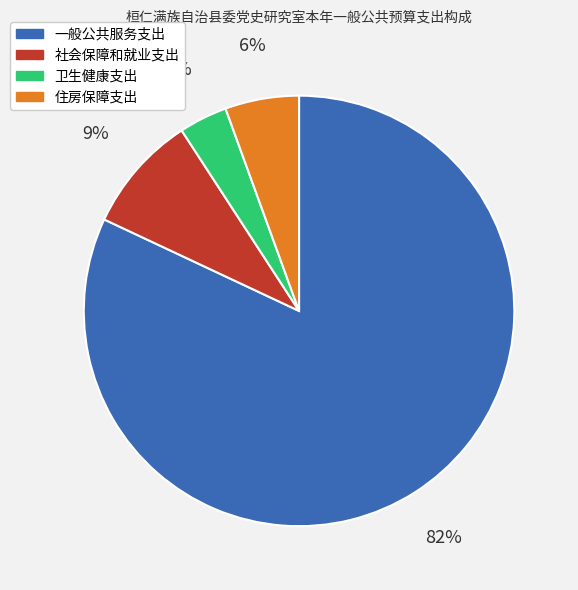

Is the sum of 社会保障和就业支出 and 一般公共服务支出 greater than half?

Yes